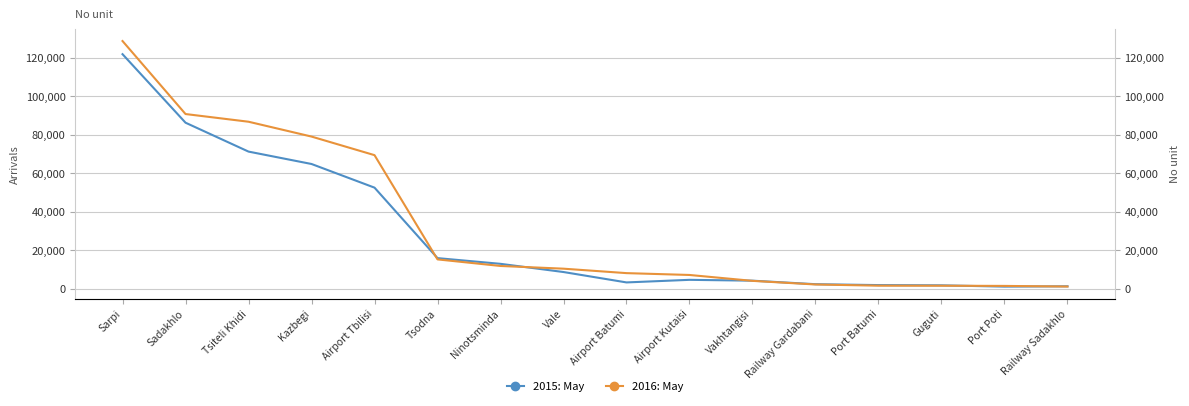

Where do 2016: May and 2015: May first cross each other?

Airport Tbilisi and Tsodna